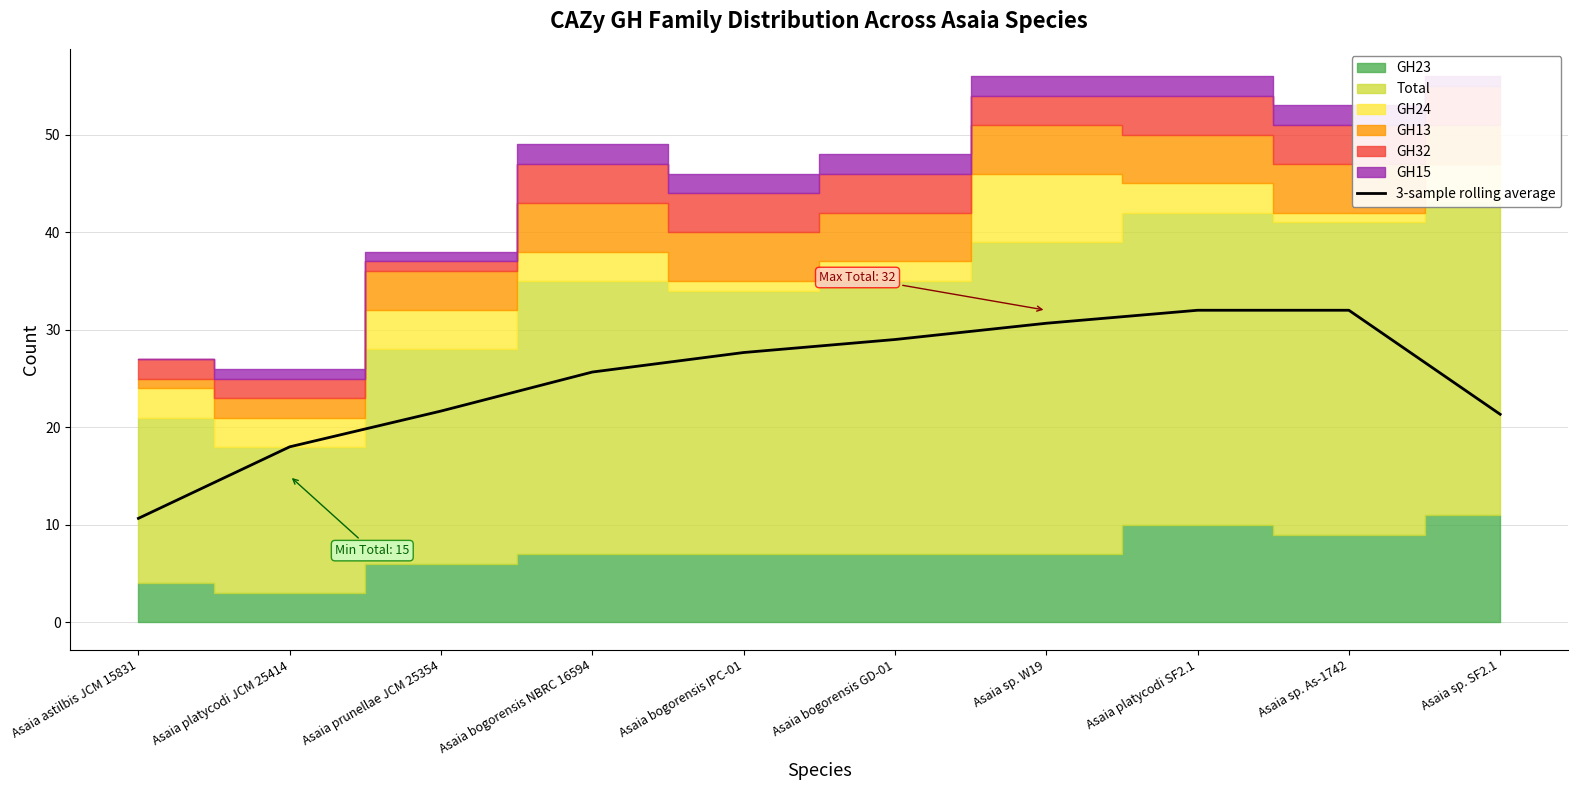

Reading left to right, extract all data points from this chart.

Asaia astilbis JCM 15831=10.7	Asaia platycodi JCM 25414=18.0	Asaia prunellae JCM 25354=21.7	Asaia bogorensis NBRC 16594=25.7	Asaia bogorensis IPC-01=27.7	Asaia bogorensis GD-01=29.0	Asaia sp. W19=30.7	Asaia platycodi SF2.1=32.0	Asaia sp. As-1742=32.0	Asaia sp. SF2.1=21.3